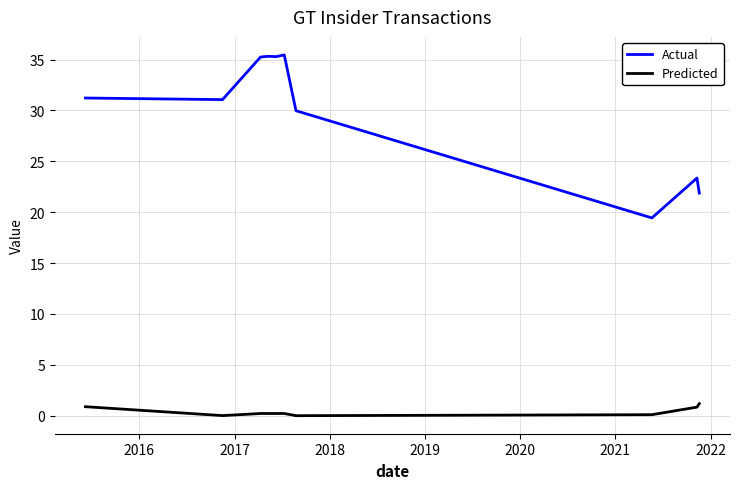

Which series has the widest spread of values?

Actual